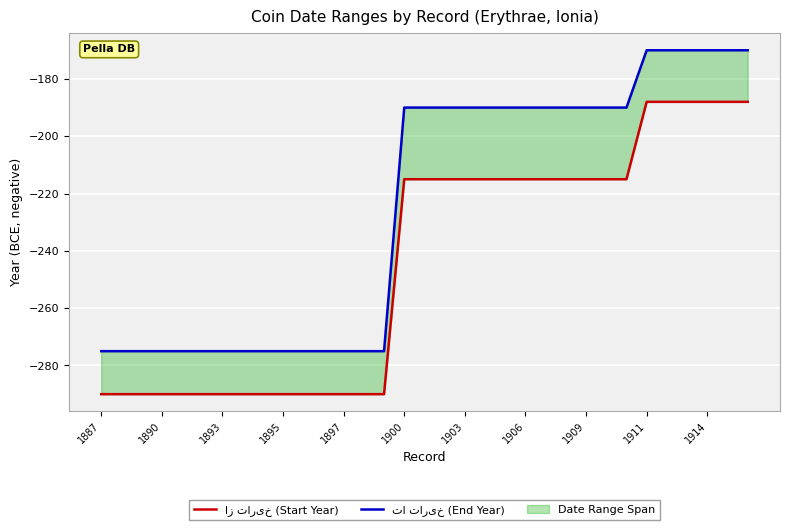

What is the value of the از تاریخ (Start Year) point at the 10th from the left?

-290